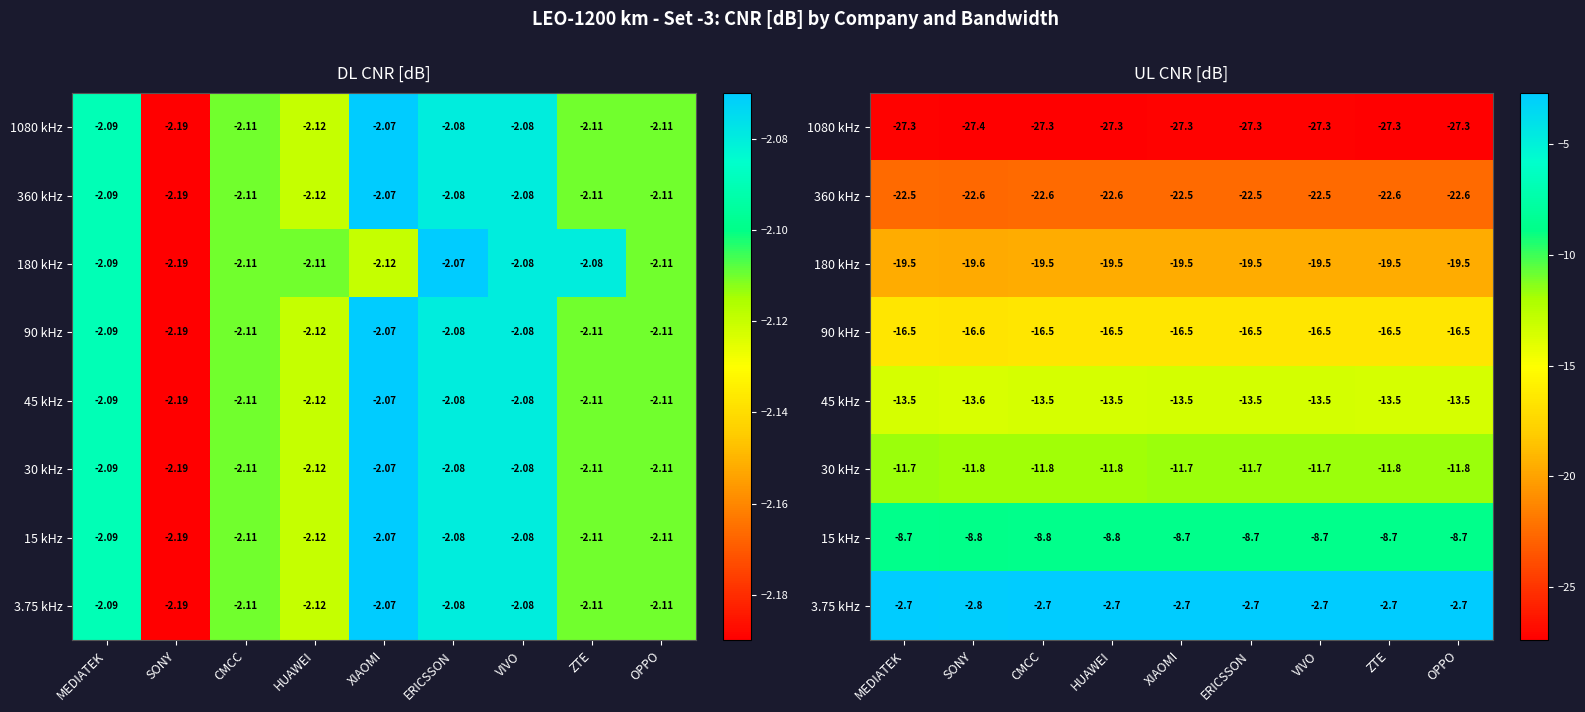

Is it true that 180 kHz equals -19.5 at ZTE?

True